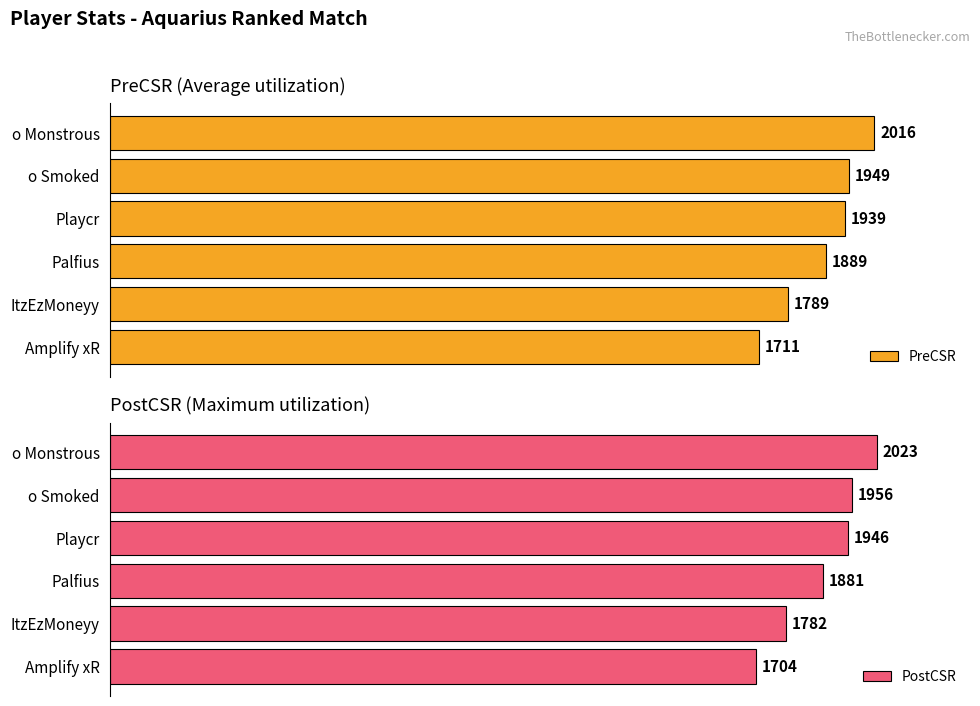

At which label does PreCSR reach its peak?

o Monstrous